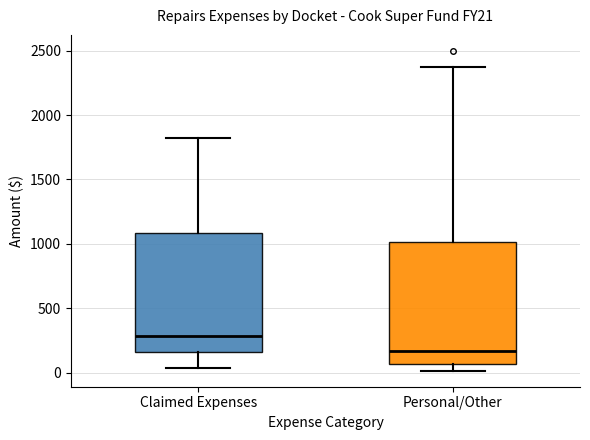

Which box has the highest median line?

Claimed Expenses